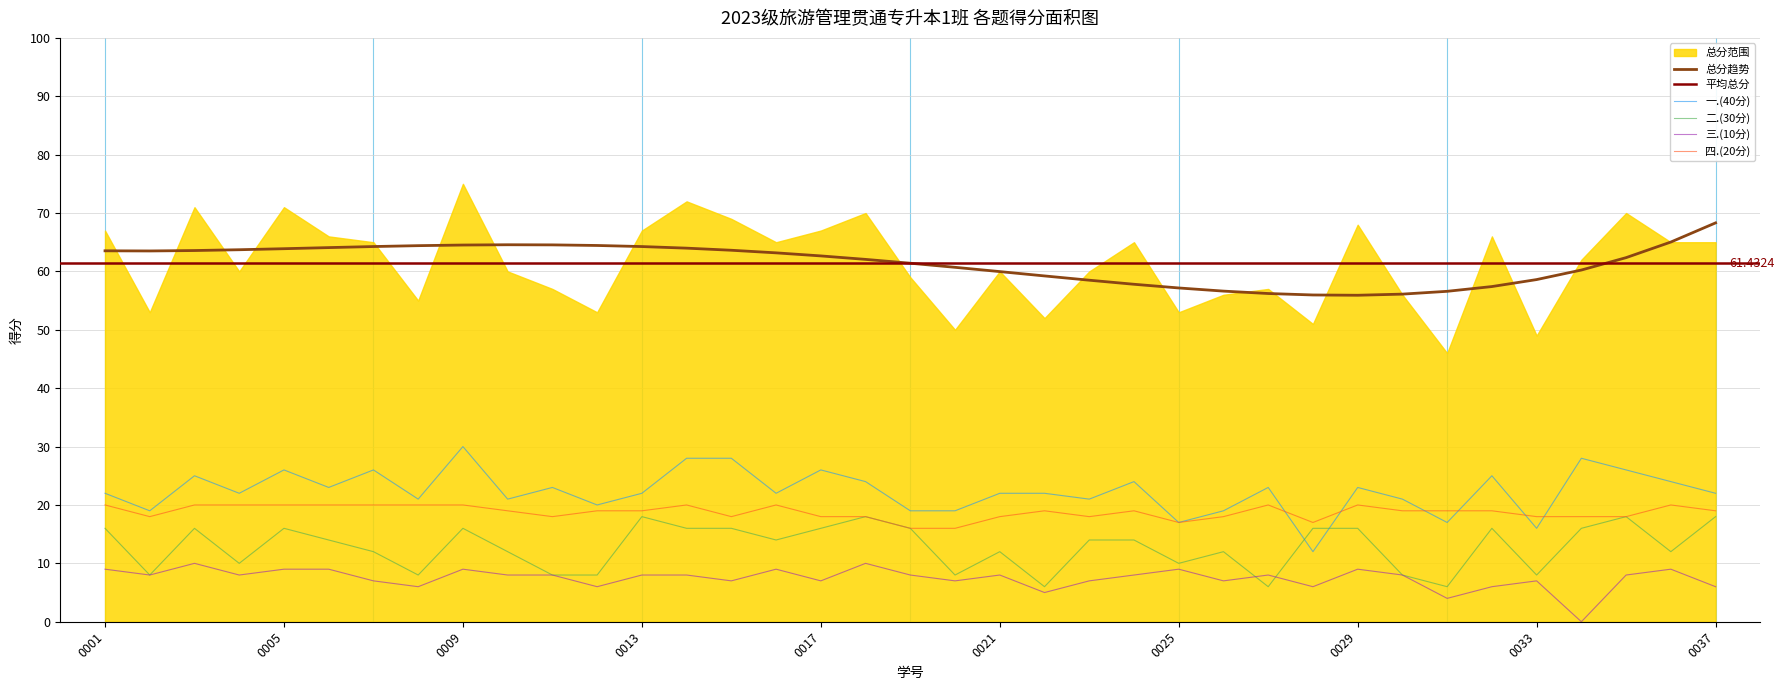

Between which two adjacent categories do 一.(40分) and 二.(30分) first intersect?

2023100027 and 2023100028